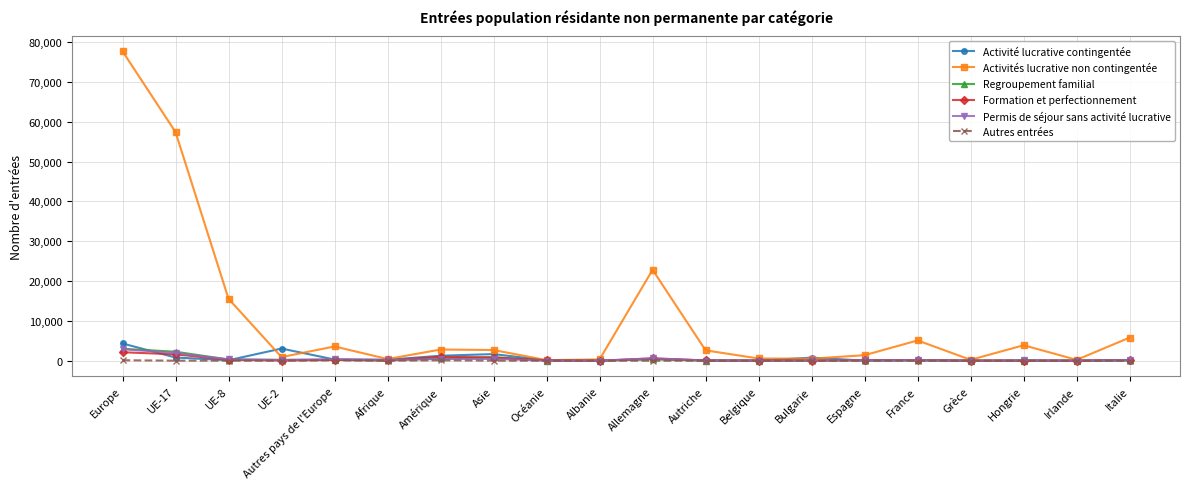

What is the sum of all Autres entrées values?

365